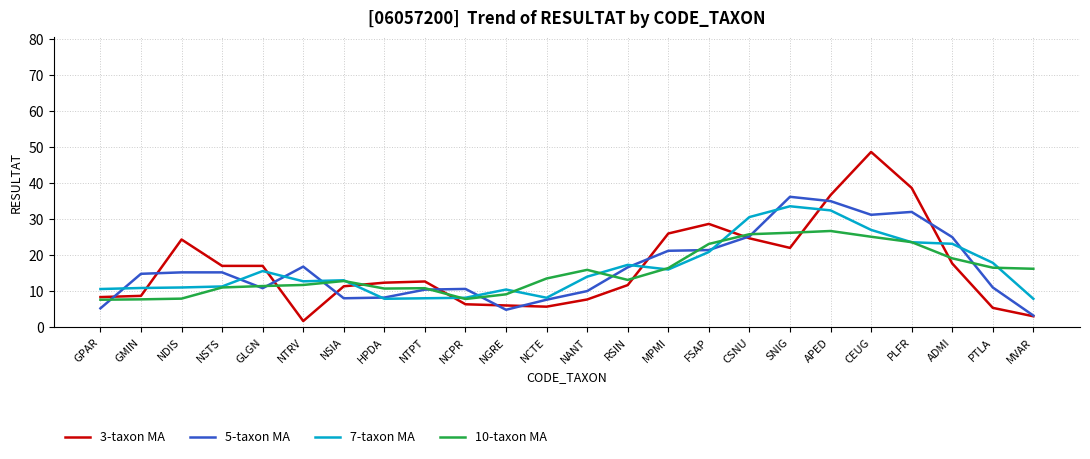

True or false: 10-taxon MA and 3-taxon MA intersect in this chart.

True